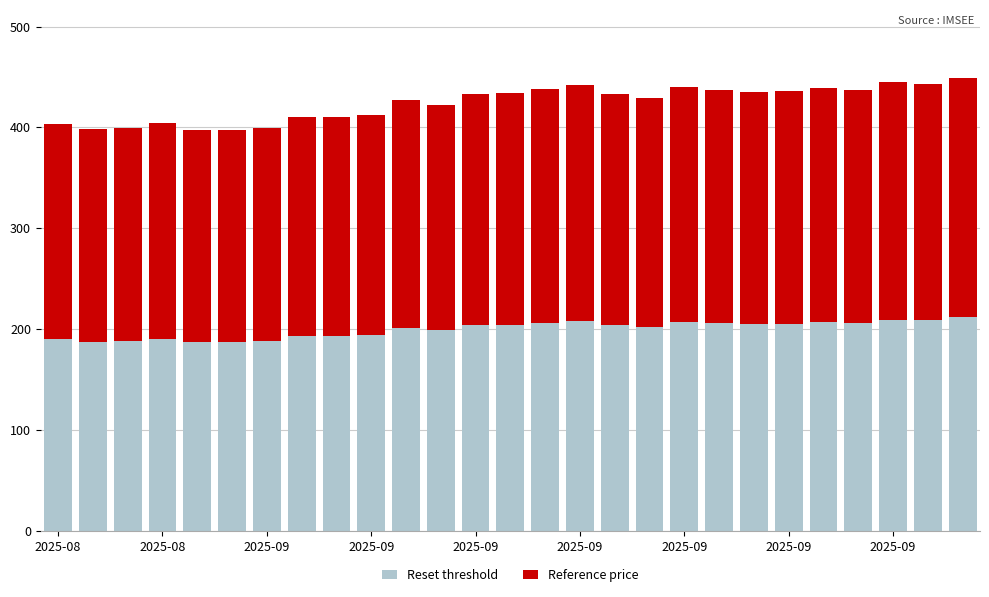

What is the average value of the Reset threshold series?

199.7